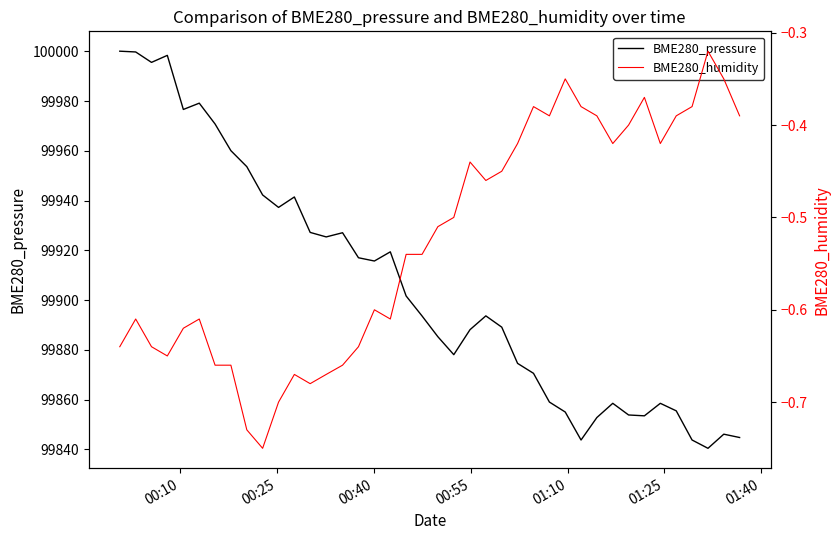

True or false: BME280_pressure and BME280_humidity intersect in this chart.

False